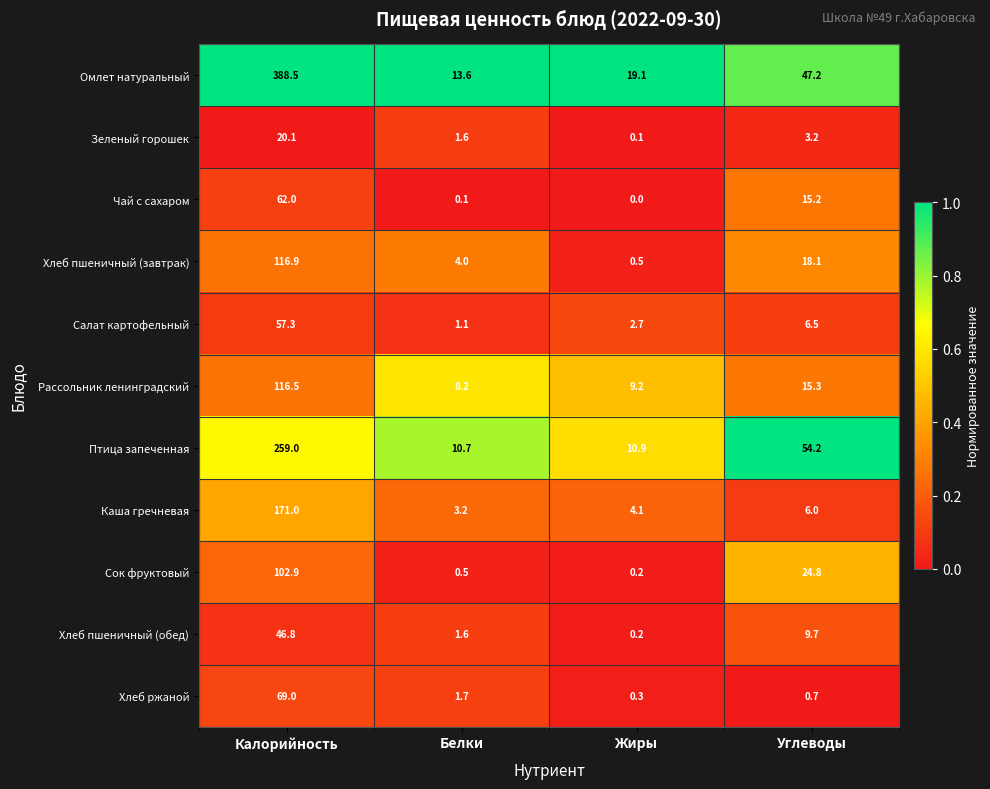

At how many categories does at least one series exceed 0?

4